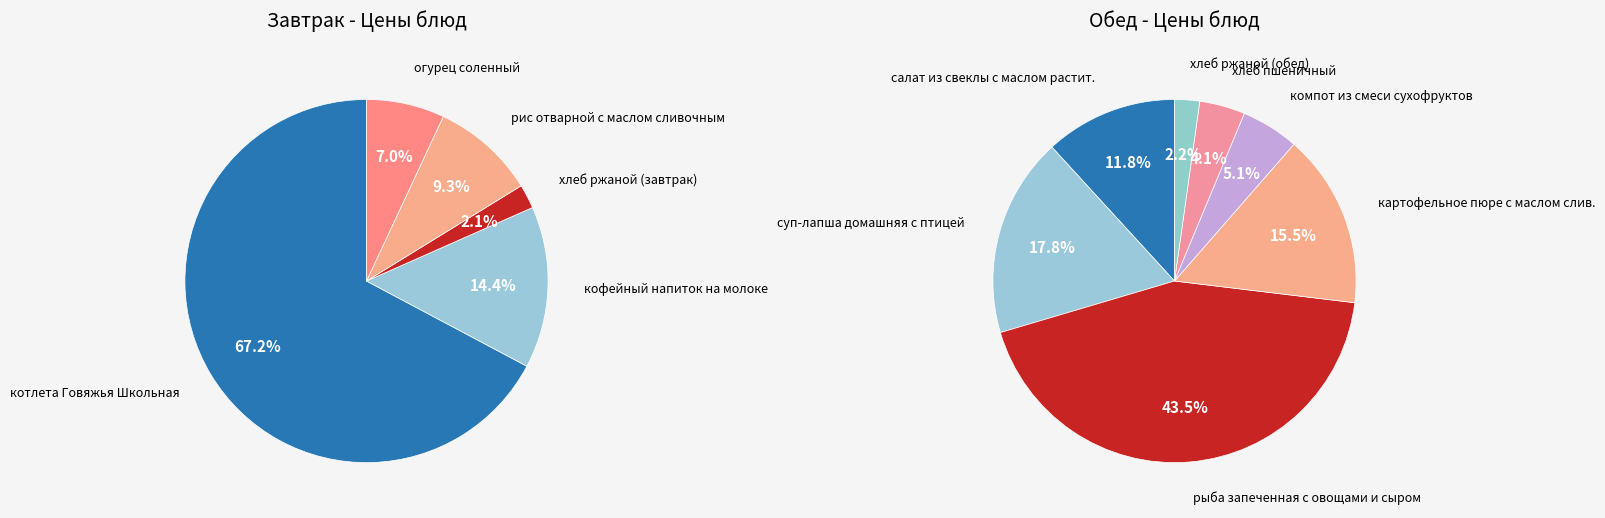

What percentage do огурец соленный and котлета Говяжья Школьная together represent?

74.2%